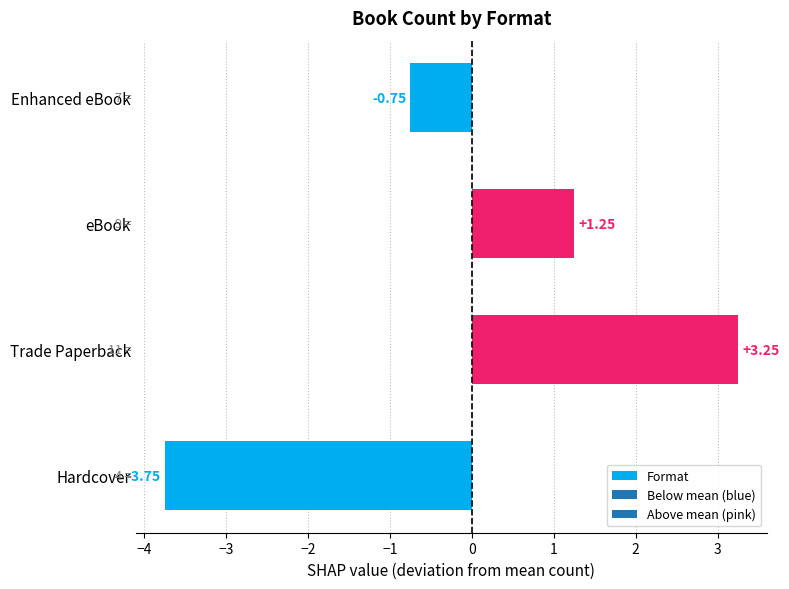

What is the difference between the maximum and second lowest values?

4.0